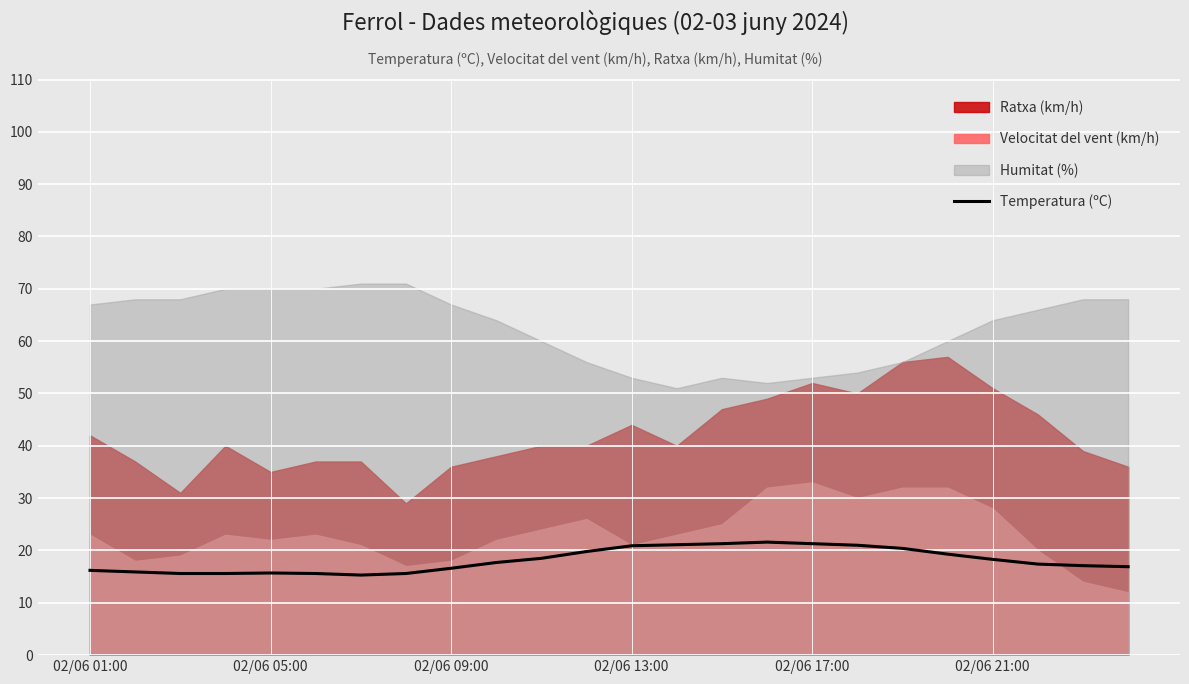

At which label does the data first exceed 17?

9